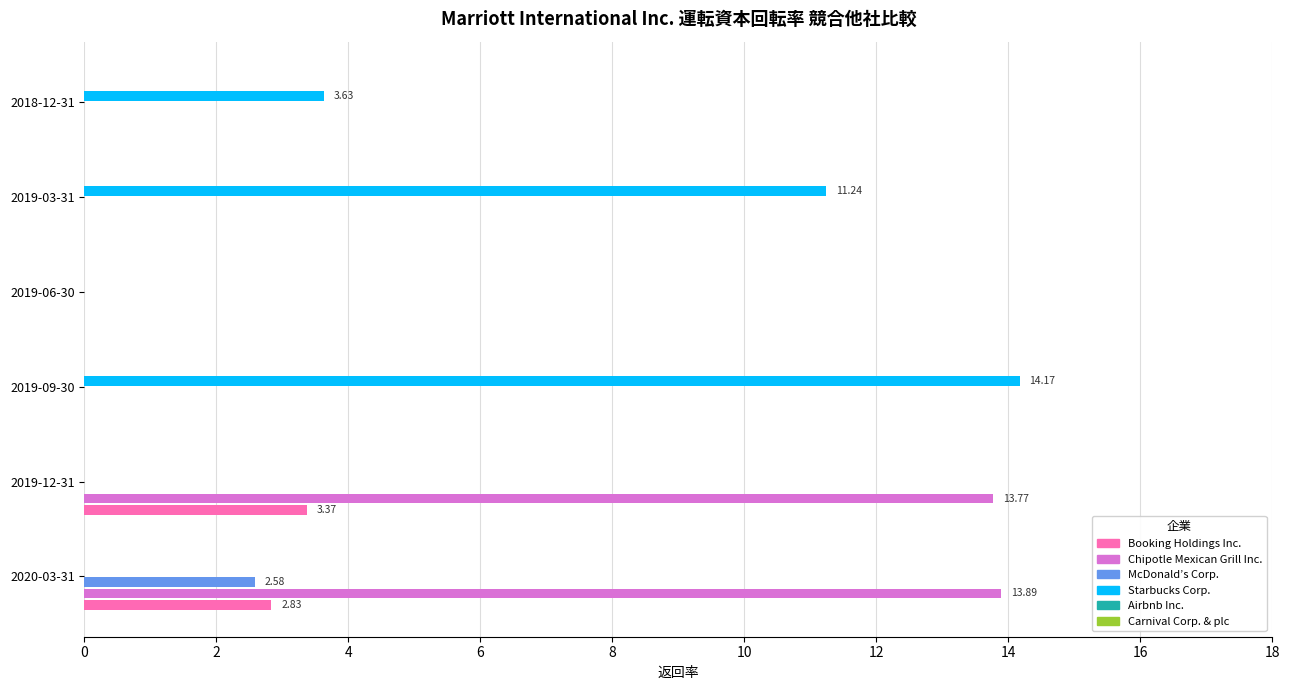

At which category is the sum across all series the highest?

2020-03-31